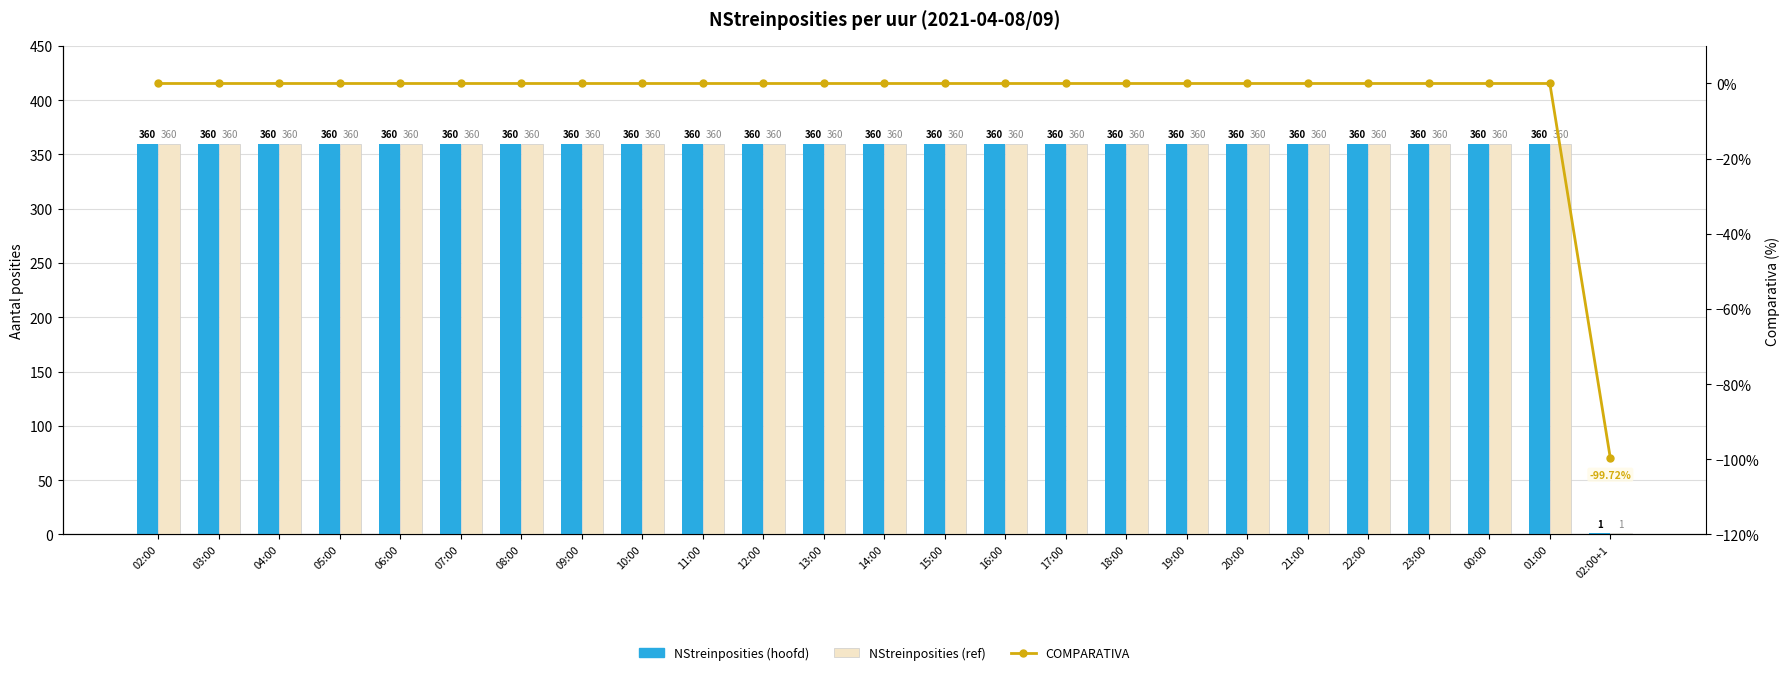

What position from the left is 04:00?

3